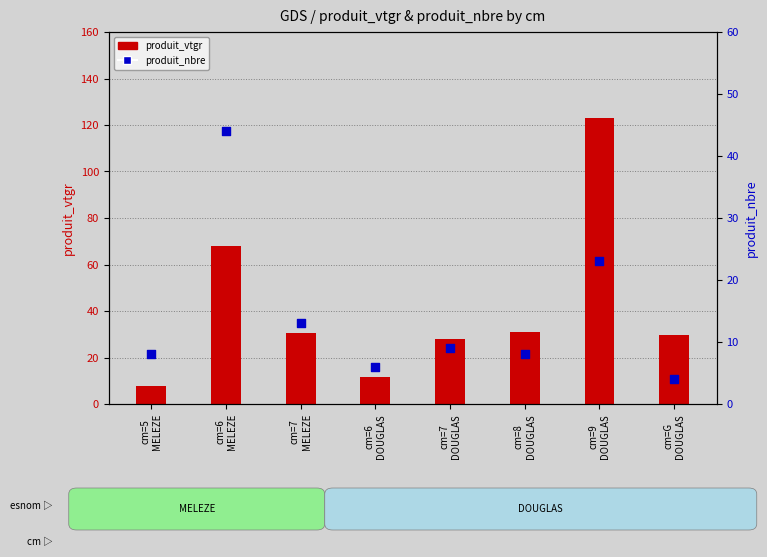

Which series has the largest Y range (max minus min)?

produit_vtgr